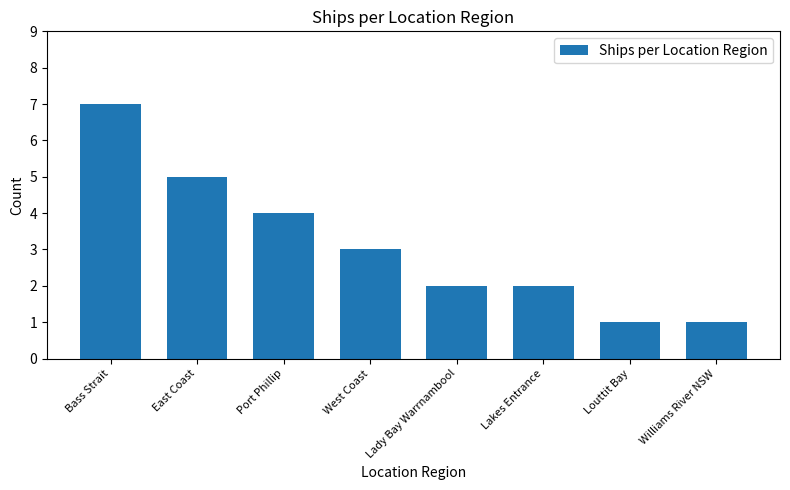

Are the bars grouped side by side (vs. stacked)?

No